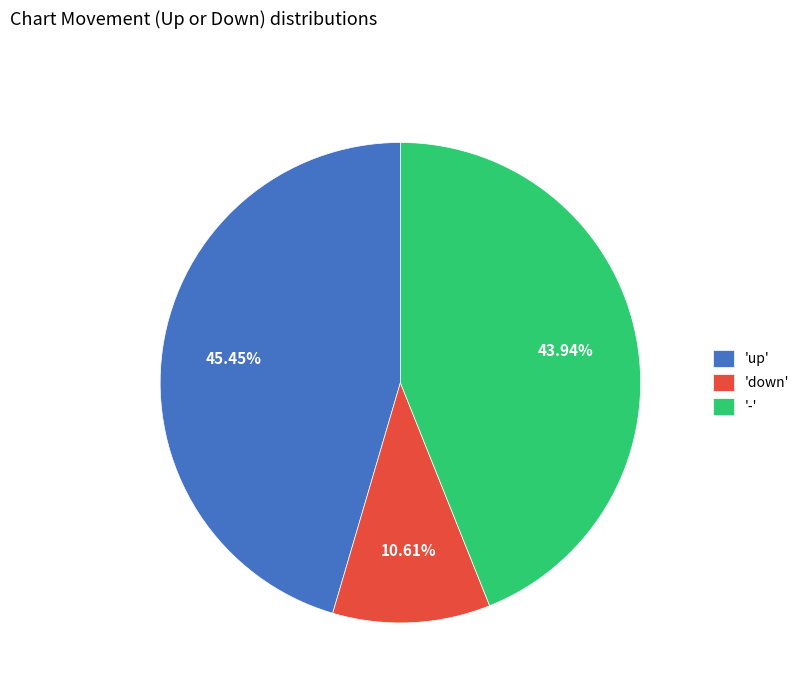

Rank the categories by value from lowest to highest.

'down', '-', 'up'